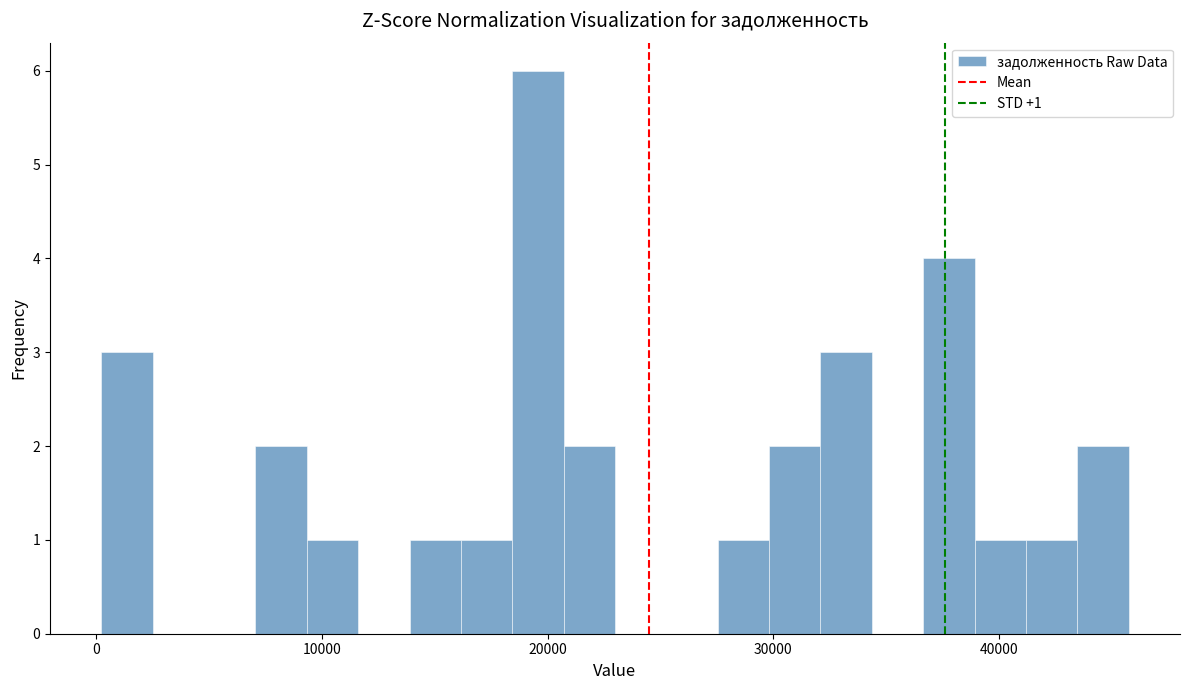

Read against the x-axis, roughly where is the centre of the tallest bar?

20000